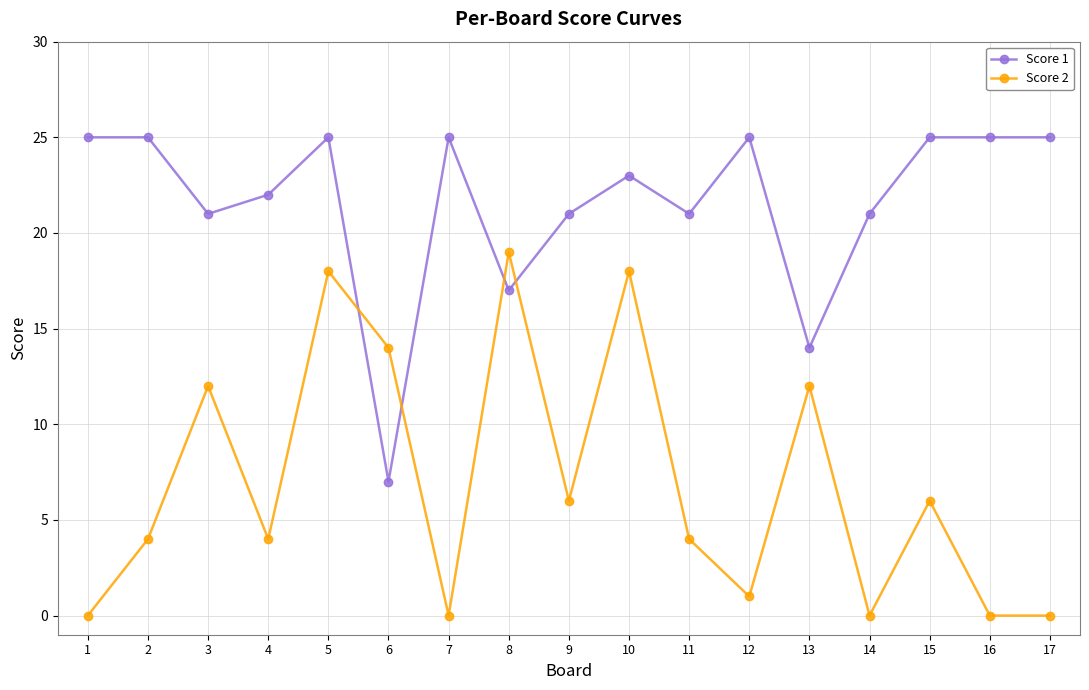

Reading left to right, extract all data points from this chart.

Score 1: 25	25	21	22	25	7	25	17	21	23	21	25	14	21	25	25	25
Score 2: 0	4	12	4	18	14	0	19	6	18	4	1	12	0	6	0	0